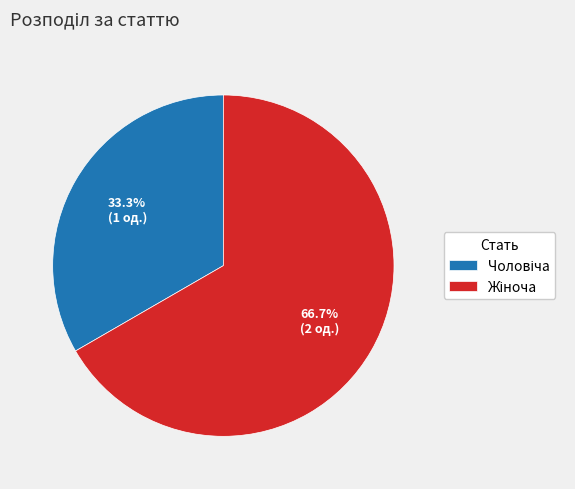

Count the number of slices in the pie.

2